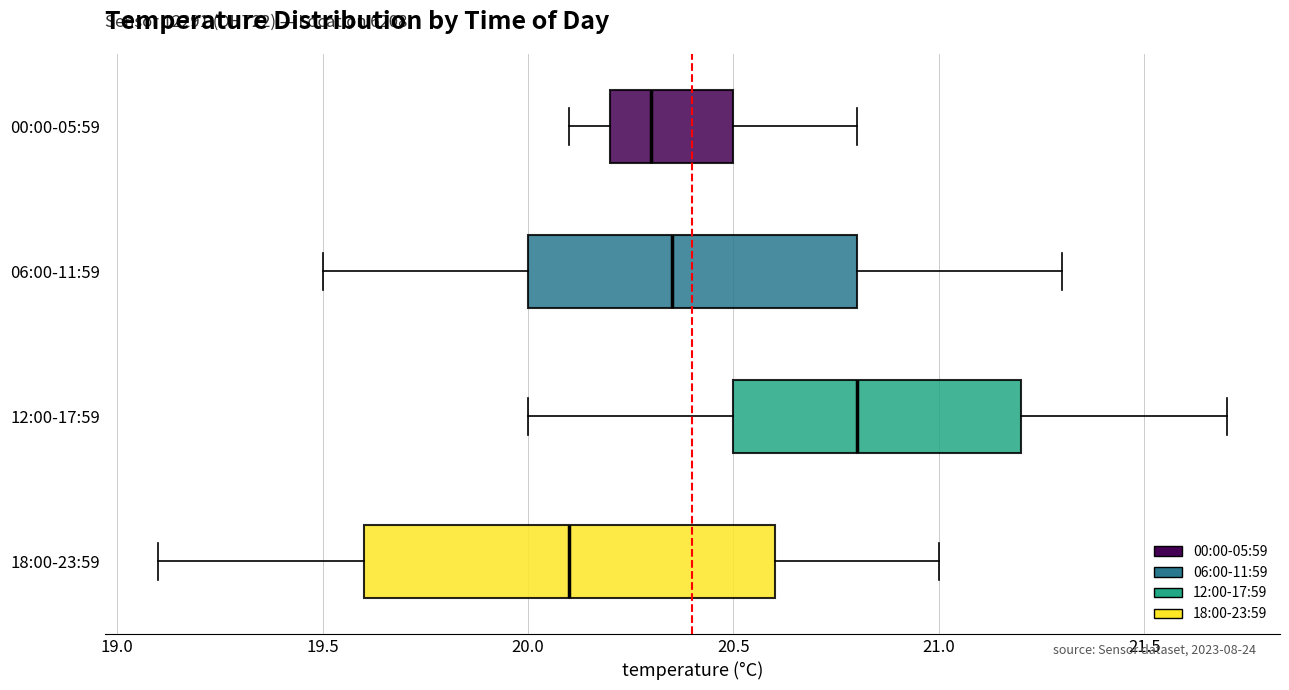

Reading bottom to top, read every box against the x-axis: the position of its median line, the range the box covers, and the ends of its whiskers. The values are not printed on the chart, so give them approximately, as read against the axis.

18:00-23:59: median 20.10, box 19.60 to 20.60, whiskers 19.10 to 21.00
12:00-17:59: median 20.80, box 20.50 to 21.20, whiskers 20.00 to 21.70
06:00-11:59: median 20.35, box 20.00 to 20.80, whiskers 19.50 to 21.30
00:00-05:59: median 20.30, box 20.20 to 20.50, whiskers 20.10 to 20.80